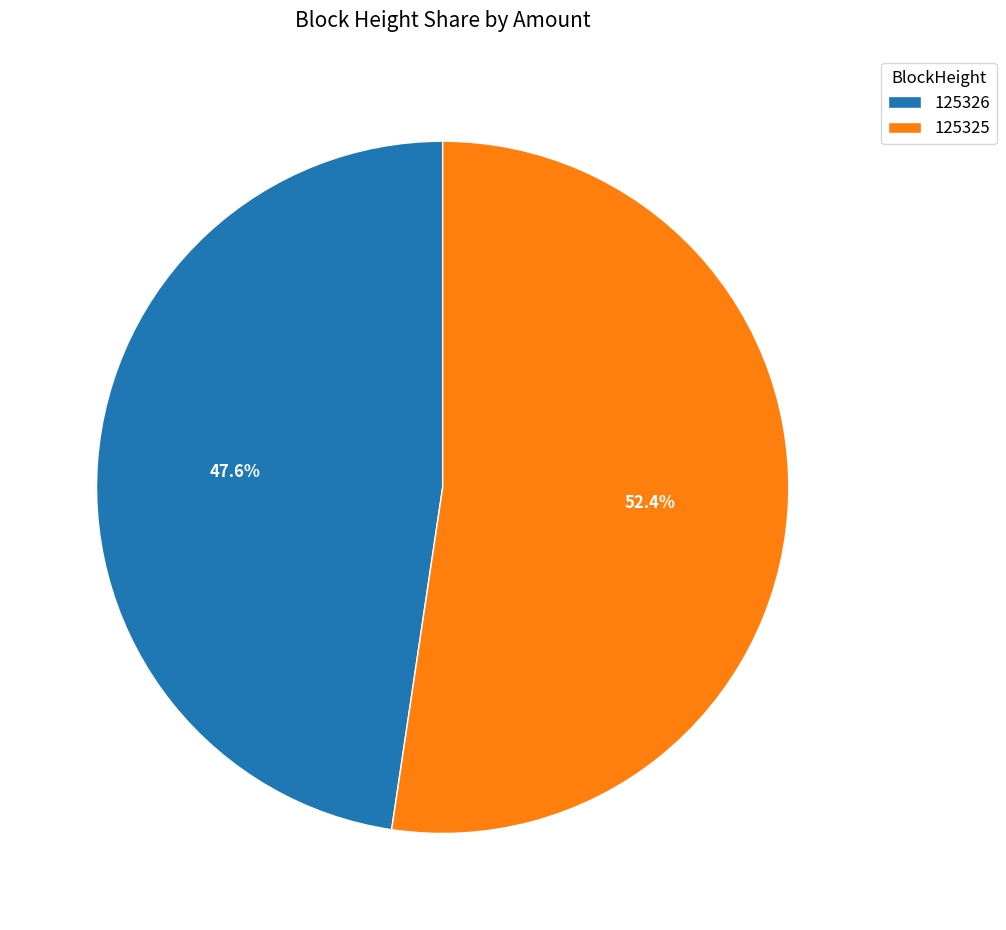

How many segments does this pie chart have?

2